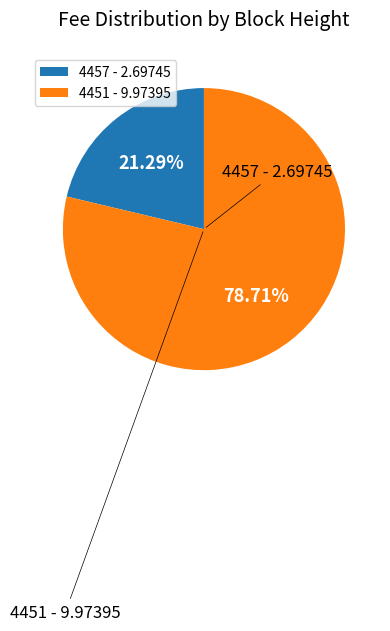

Rank the categories by value from lowest to highest.

4457, 4451